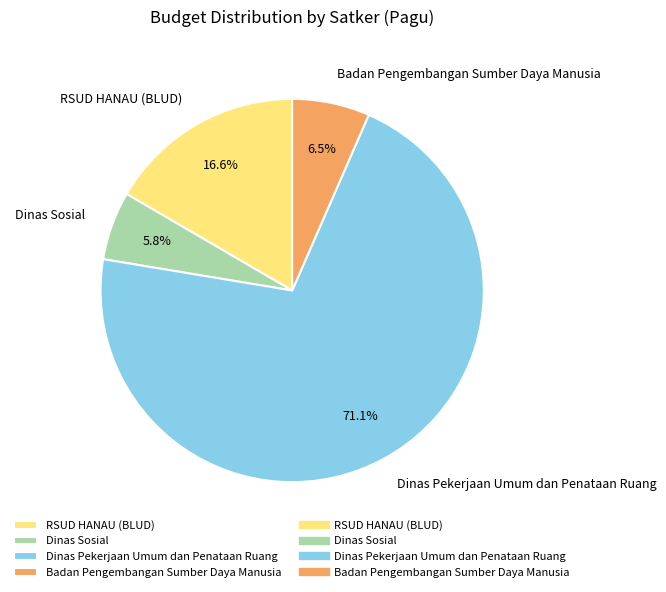

Between Badan Pengembangan Sumber Daya Manusia and Dinas Sosial, which is larger?

Badan Pengembangan Sumber Daya Manusia